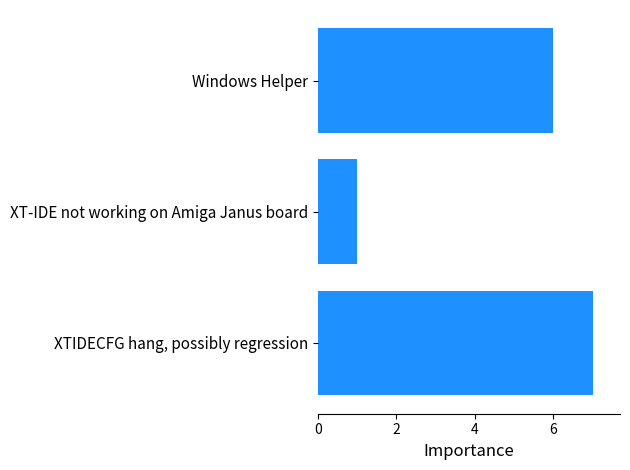

The value at XT-IDE not working on Amiga Janus board is 1. True or false?

True